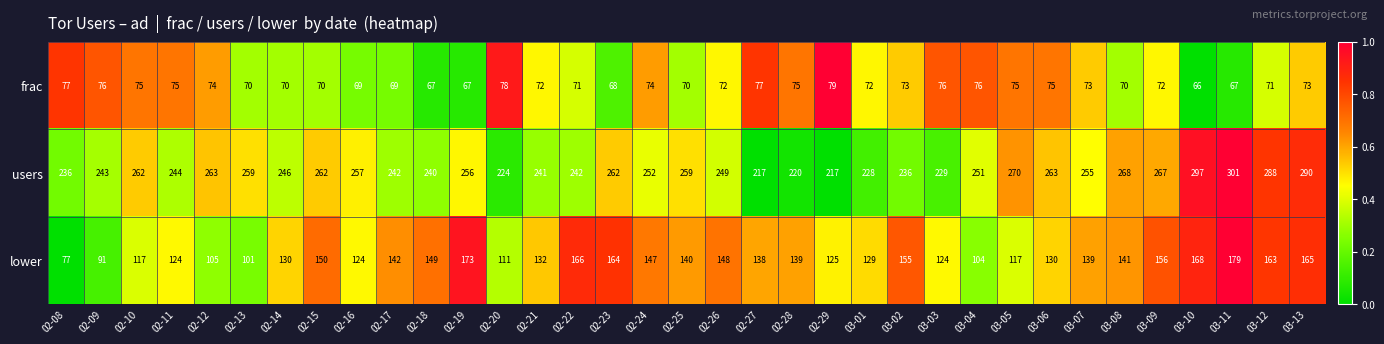

At which category does the chart reach its minimum across all series?

03-10